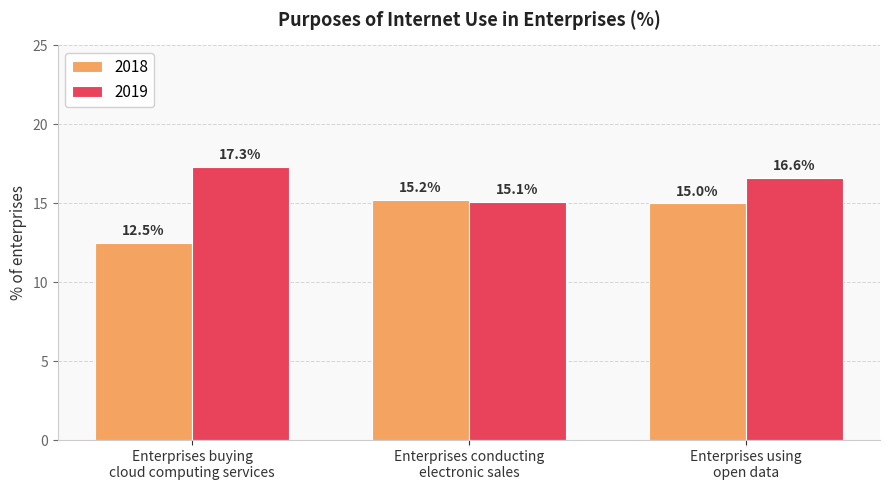

Which series has the largest total across all categories?

2019